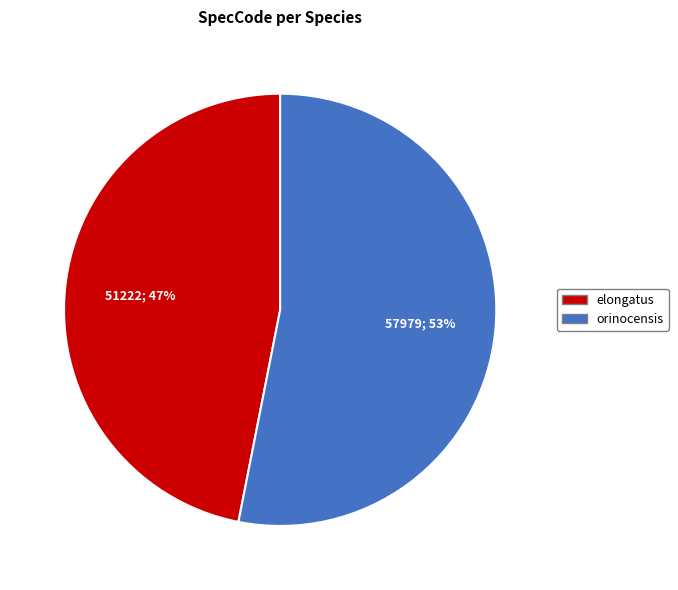

Is the sum of orinocensis and elongatus greater than half?

Yes